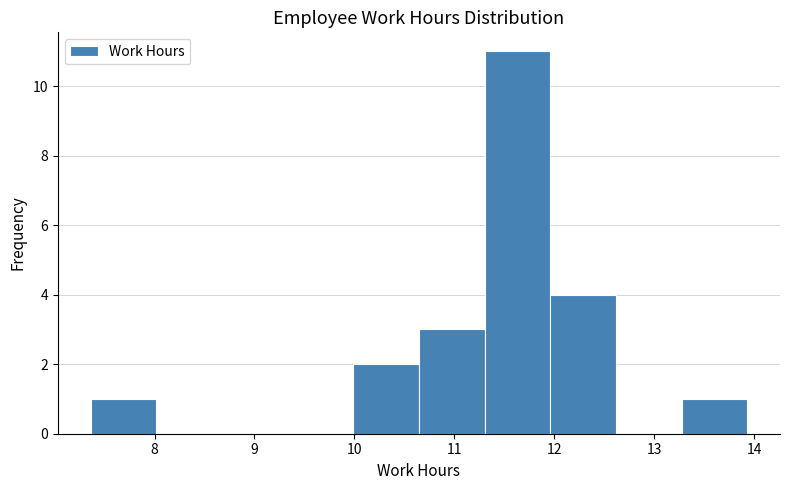

Which range on the x-axis has the tallest bar?

11.3 to 12.0